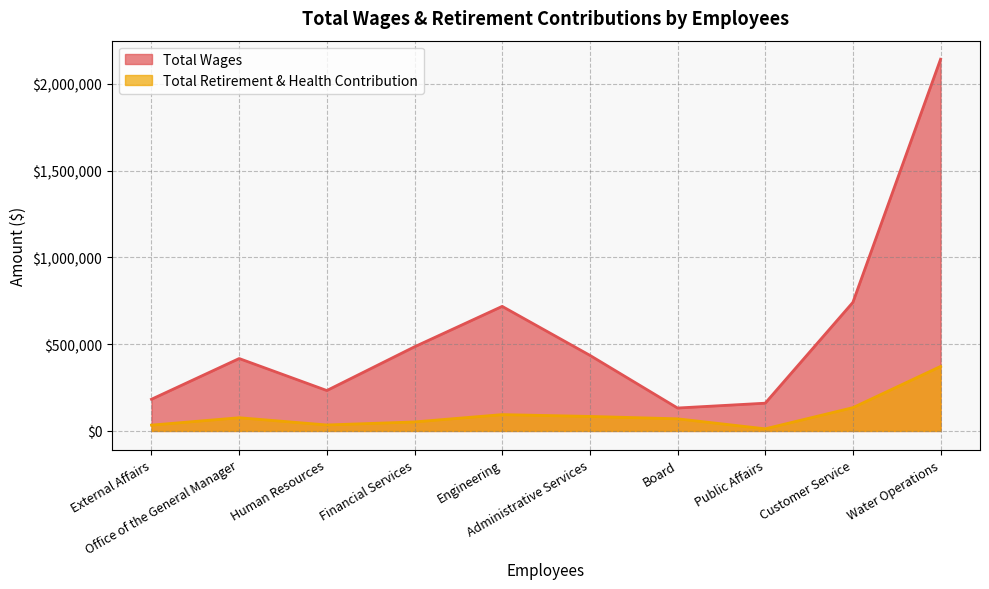

True or false: Total Retirement & Health Contribution and Total Wages intersect in this chart.

False